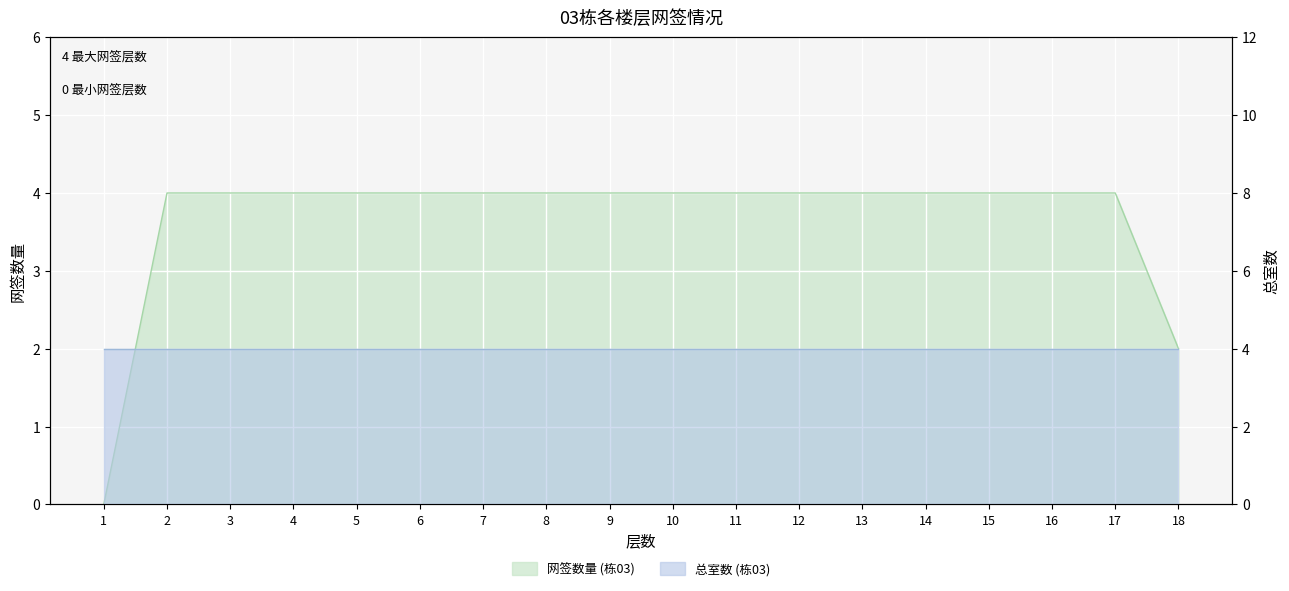

Which has a higher value, 7 or 13?

7